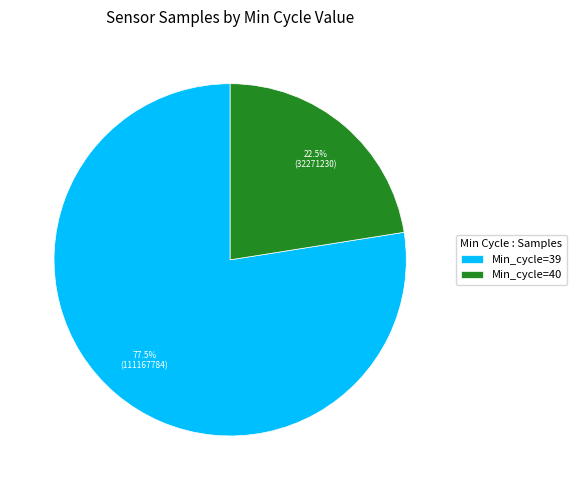

Rank the categories by value from highest to lowest.

Min_cycle=39, Min_cycle=40